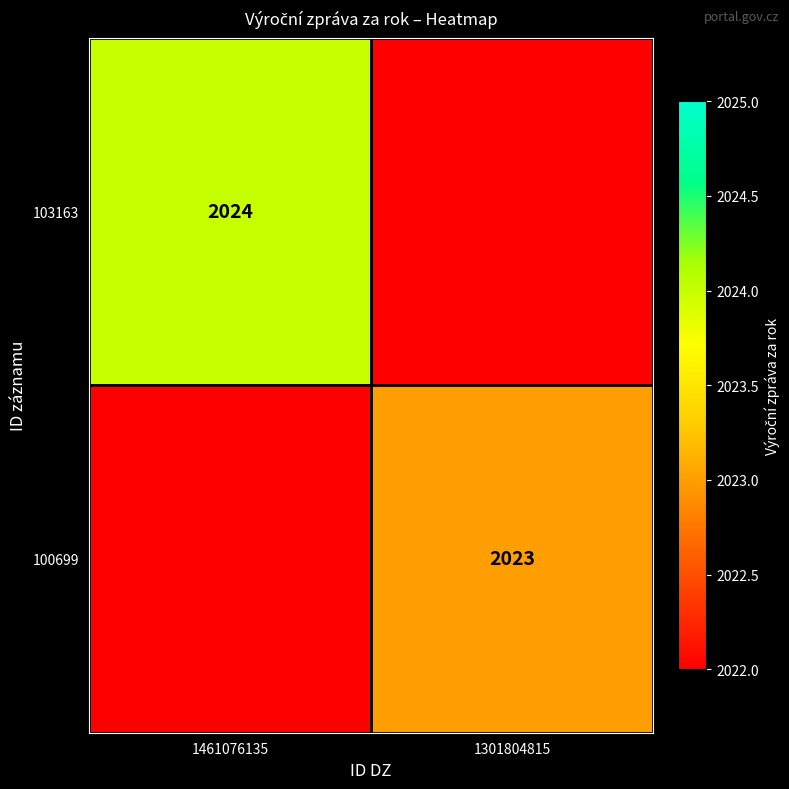

Which has a higher value, 1301804815 or 1461076135?

1461076135